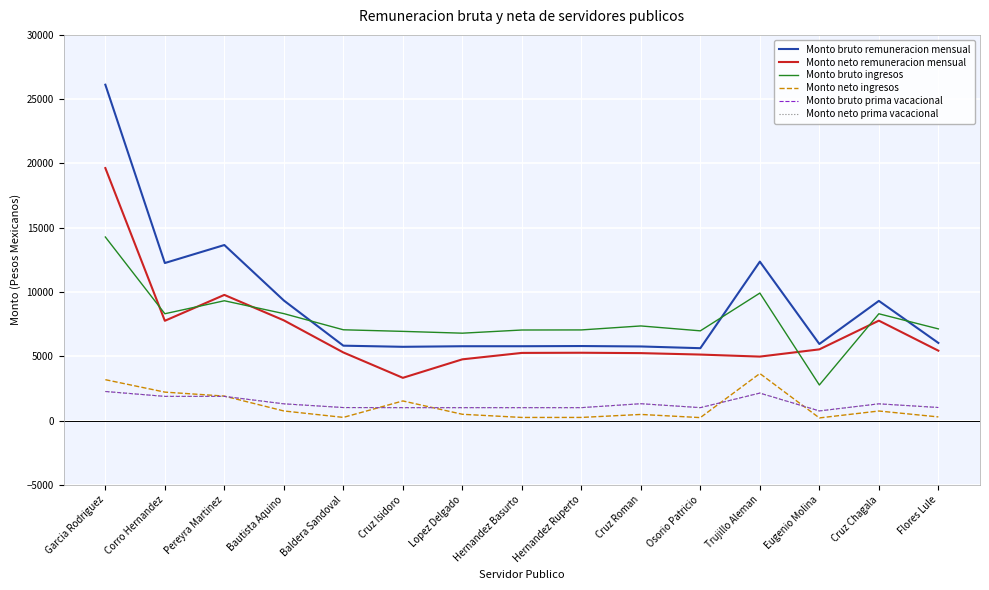

True or false: Monto bruto prima vacacional and Monto neto prima vacacional intersect in this chart.

False